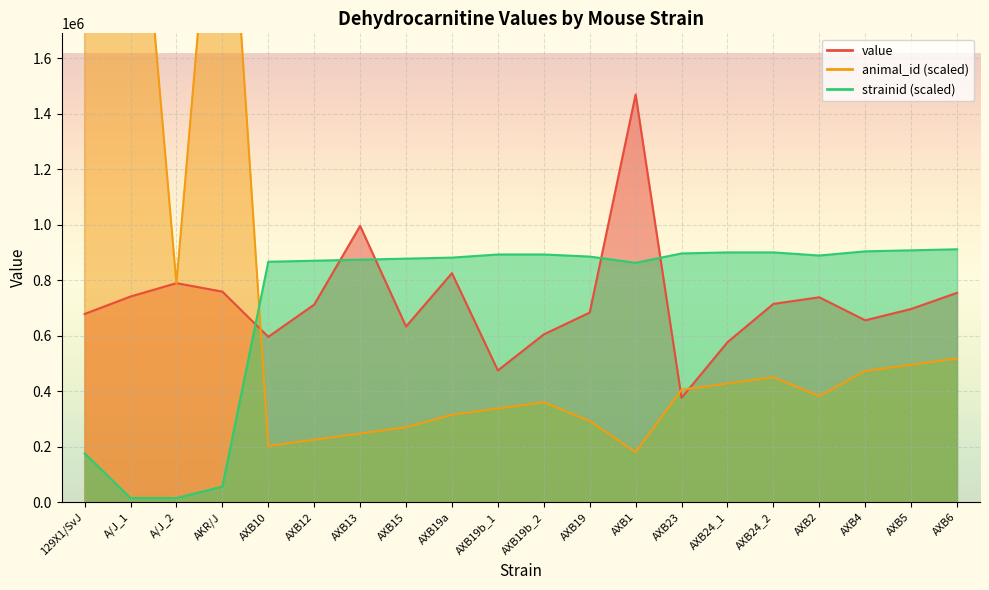

Rank the categories by value value from highest to lowest.

AXB1, AXB13, AXB19a, A/J_2, AKR/J, AXB6, A/J_1, AXB2, AXB24_2, AXB12, AXB5, AXB19, 129X1/SvJ, AXB4, AXB15, AXB19b_2, AXB10, AXB24_1, AXB19b_1, AXB23